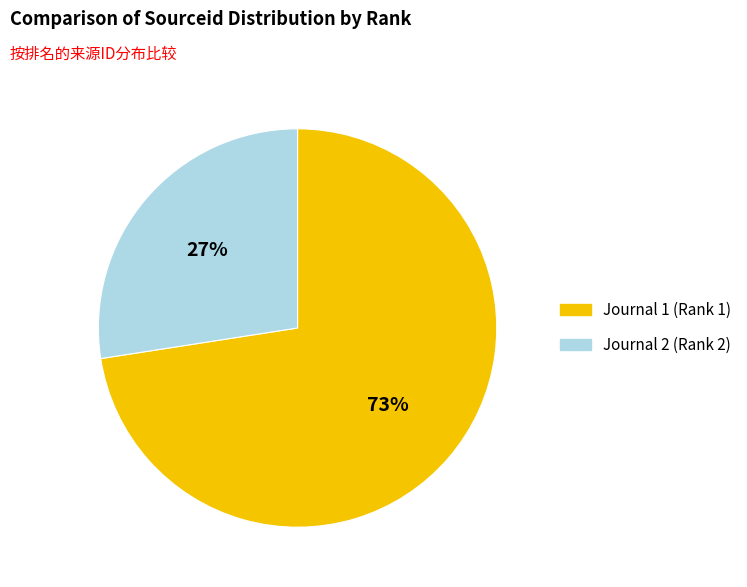

Does Journal 1 (Rank 1) account for over 50% of the chart?

Yes